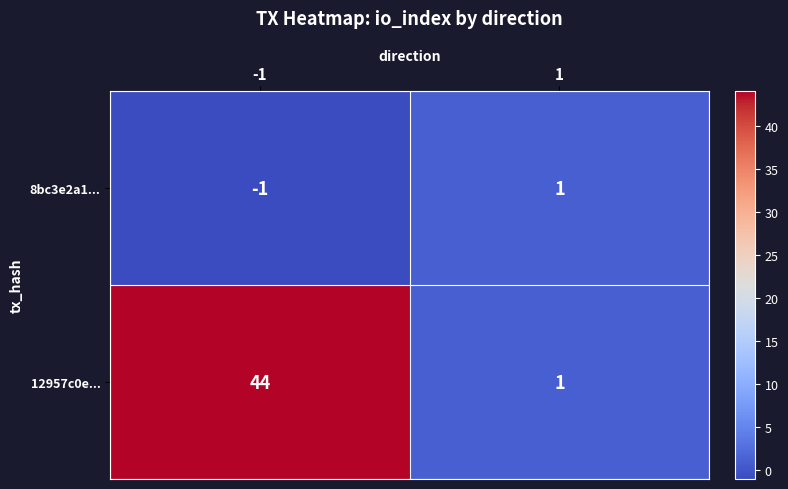

What is the sum of the 12957c0e... values at 1 and -1?

45